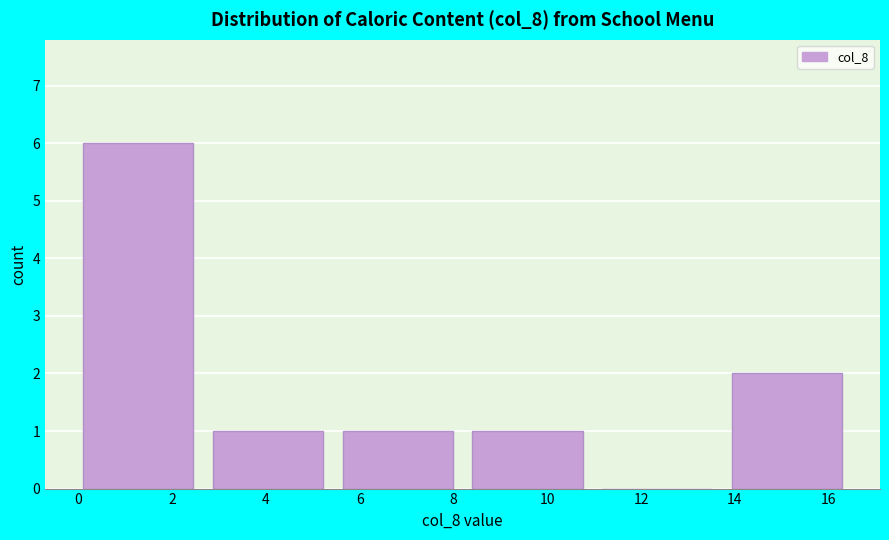

Which range on the x-axis has the tallest bar?

0.2 to 2.8